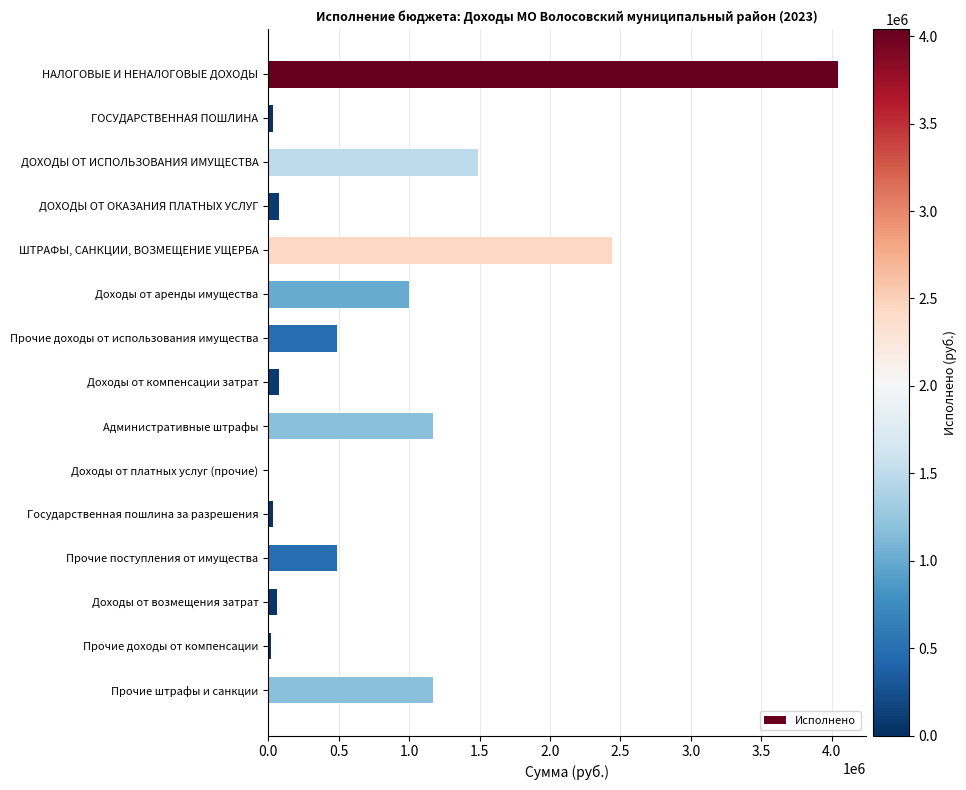

What is the change in value from Доходы от аренды имущества to Прочие поступления от имущества?

-510174.1